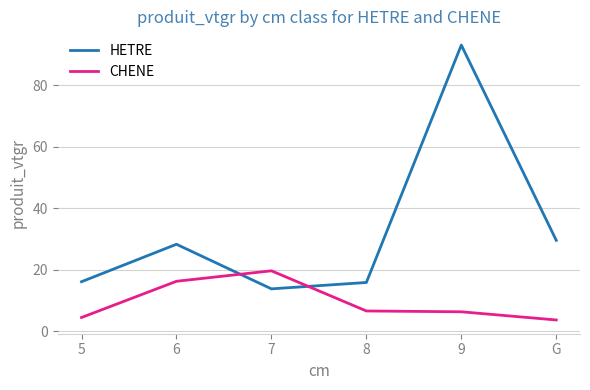

What is the minimum value shown in the chart?

3.7